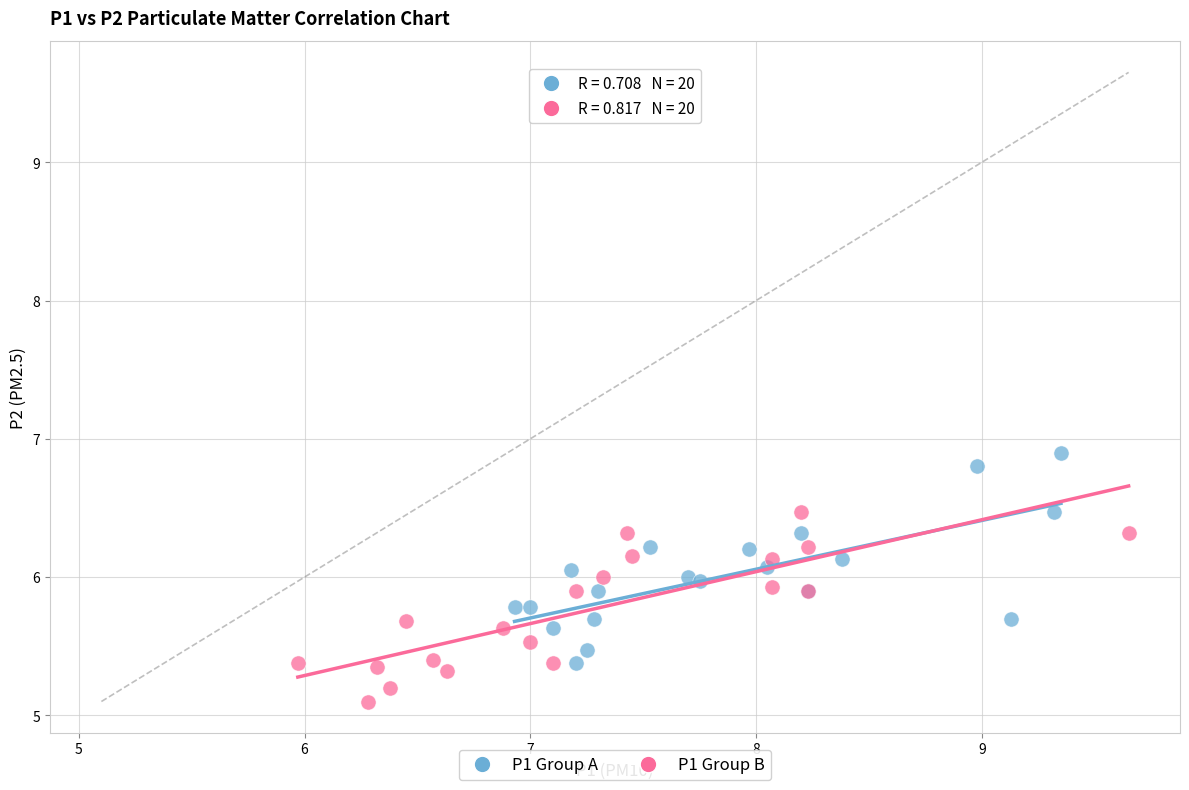

Which series reaches the minimum Y coordinate?

P1 Group B